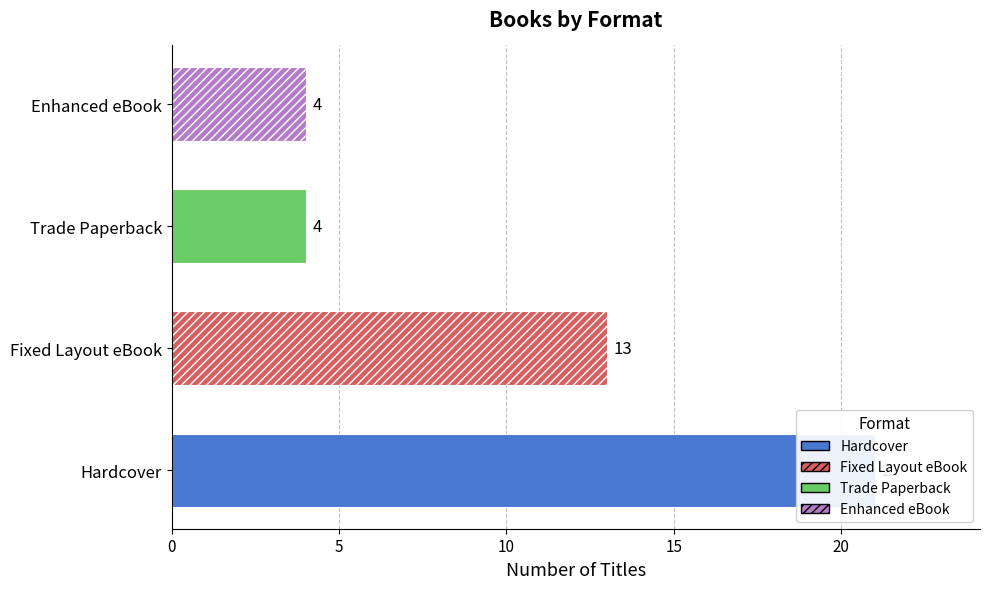

Is it true that the value at Hardcover is 10?

False